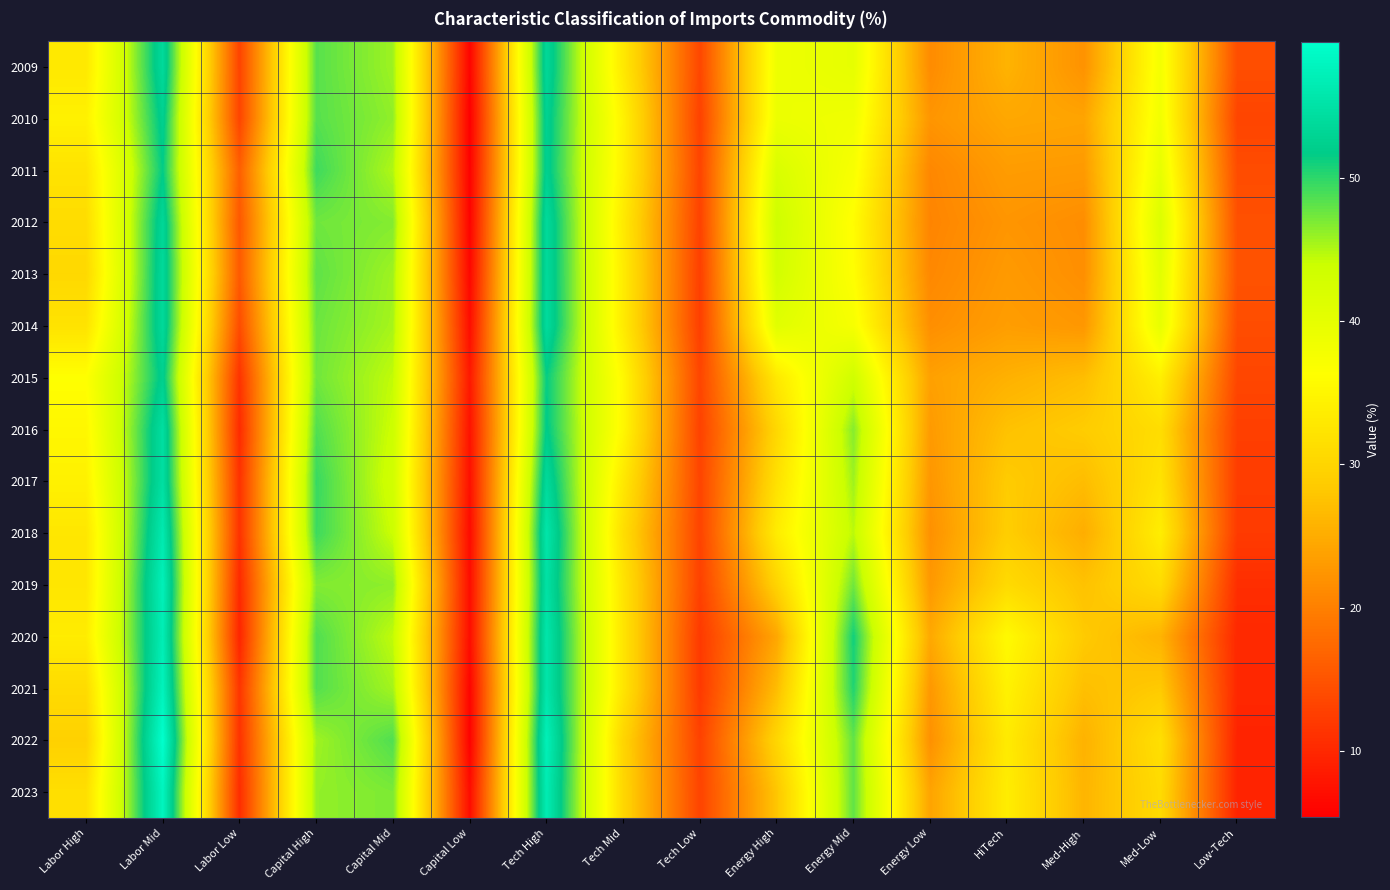

What is the total value across all series at Labor Mid?

825.5